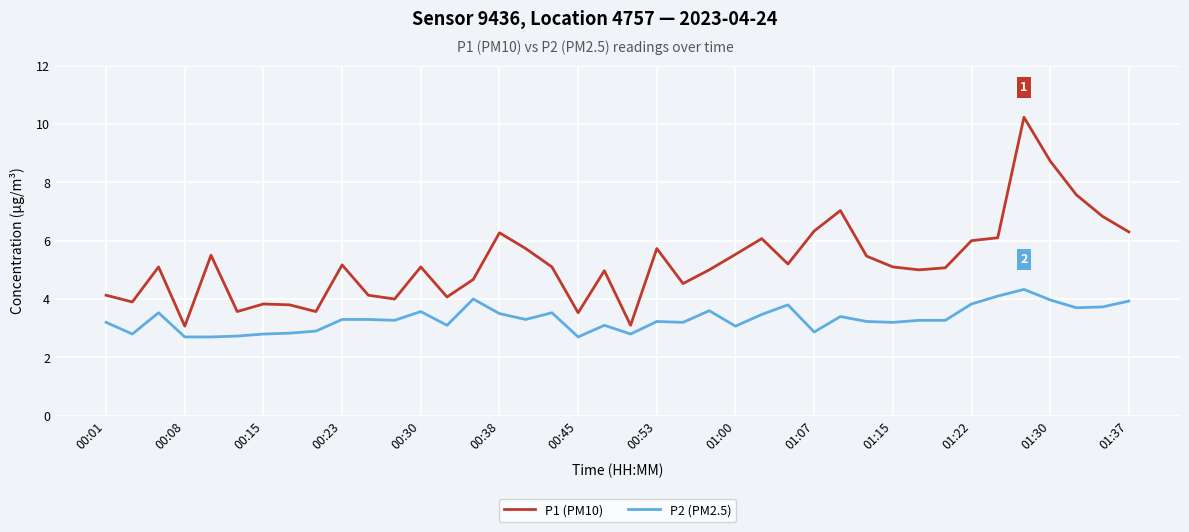

Which series has the largest range (max minus min)?

P1 (PM10)